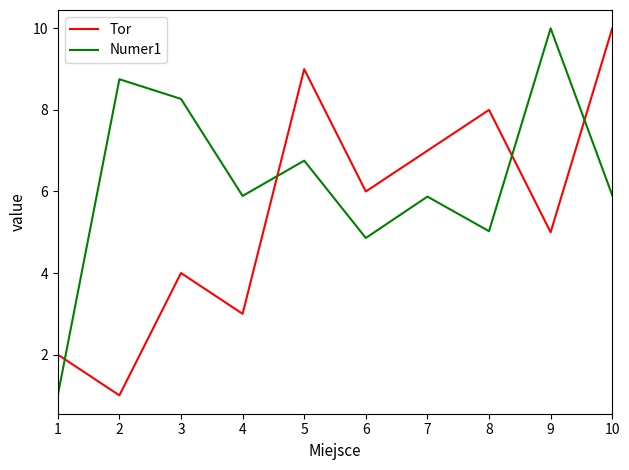

Reading left to right, transcribe all the data shown in this chart.

Tor: 1=2.0	2=1.0	3=4.0	4=3.0	5=9.0	6=6.0	7=7.0	8=8.0	9=5.0	10=10.0
Numer1: 1=1.0	2=8.8	3=8.3	4=5.9	5=6.8	6=4.9	7=5.9	8=5.0	9=10.0	10=5.9